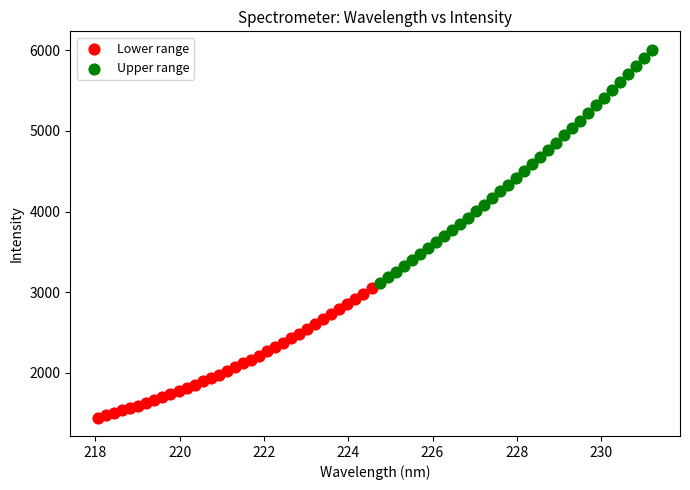

Which series has the widest spread of Y values?

Upper range